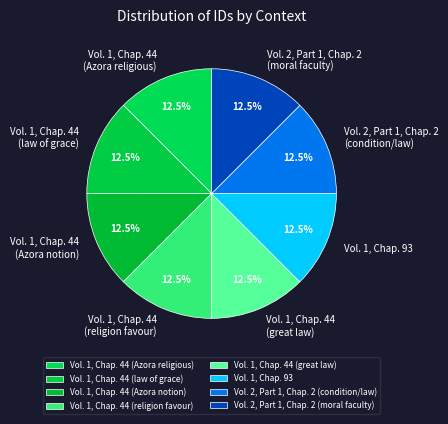

How many segments does this pie chart have?

8